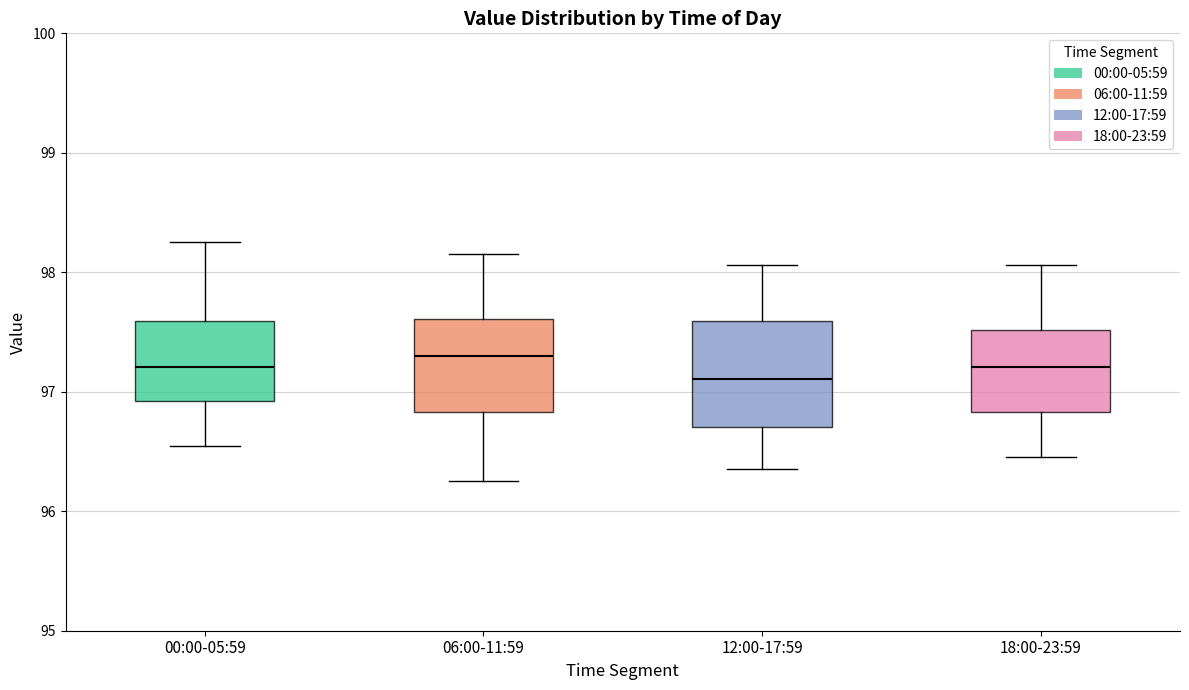

Where does the median line of the box for 00:00-05:59 sit on the y-axis? The values are not printed on the chart, so give them approximately, as read against the axis.

97.2